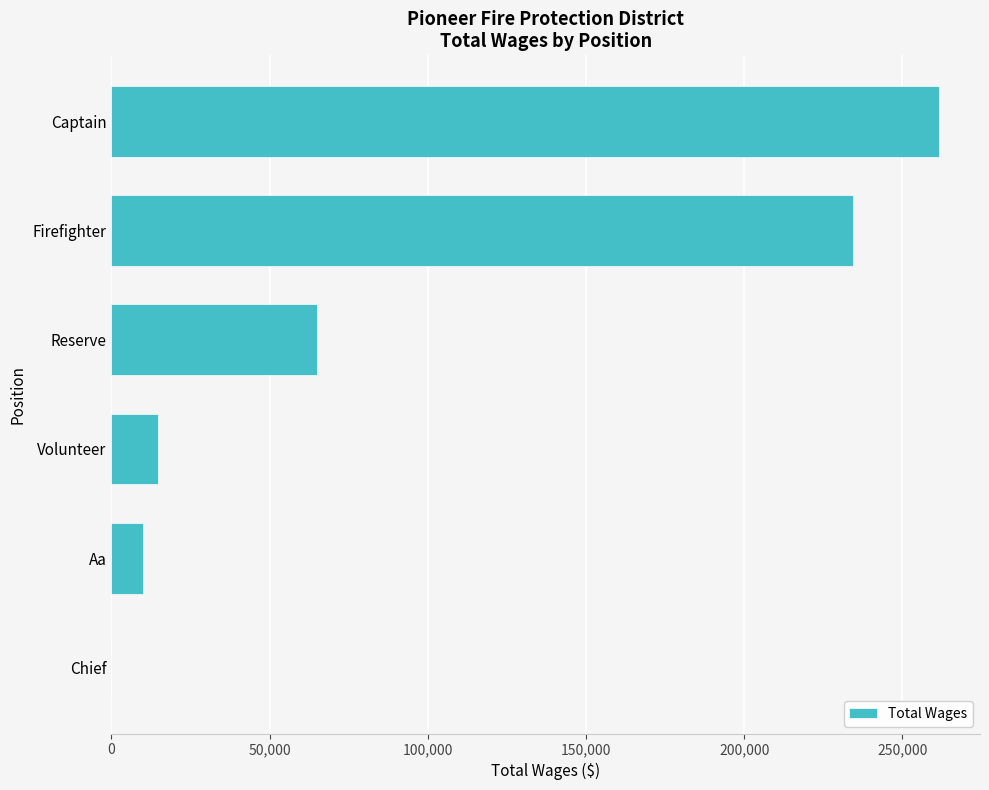

At which label is the value closest to 130715?

Reserve